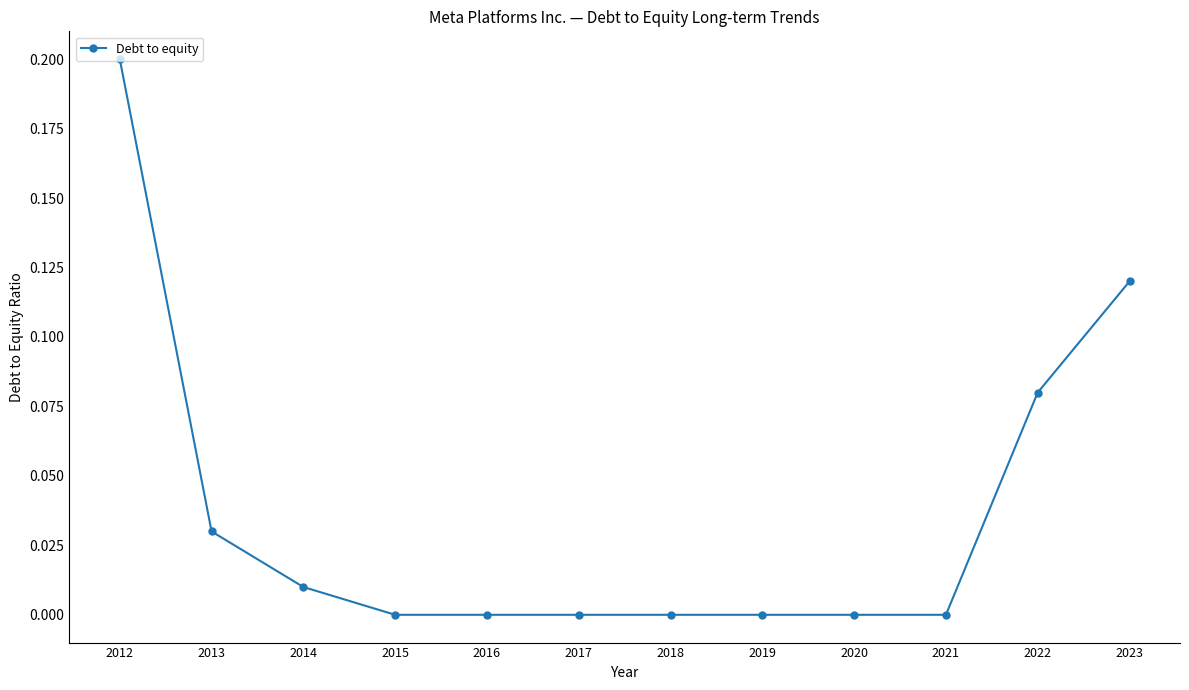

What is the change in value from 2015 to 2023?

+0.1